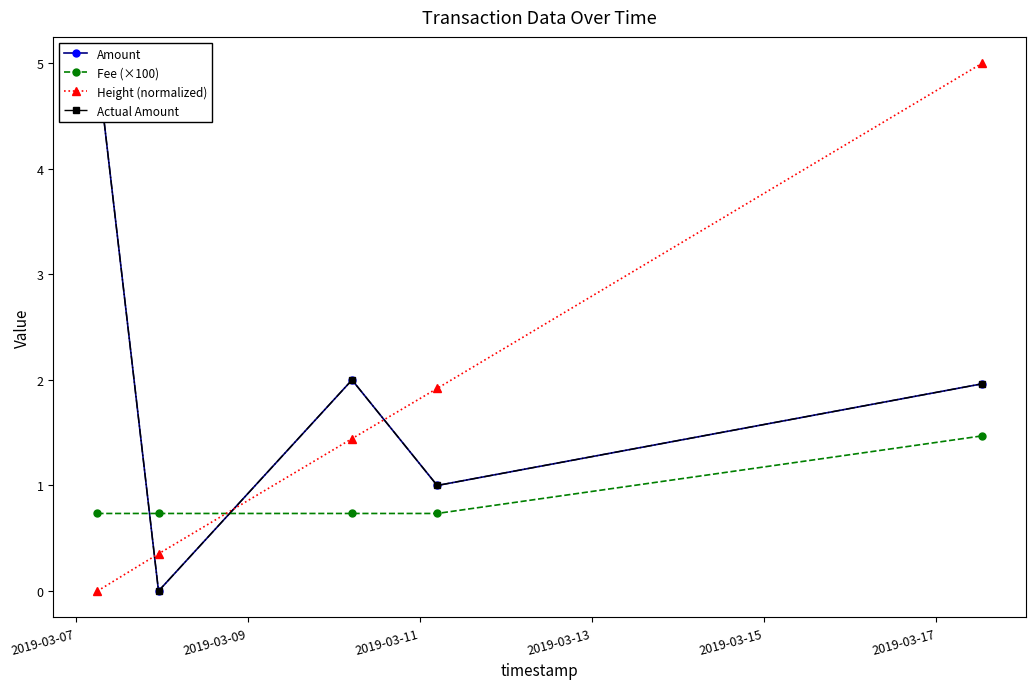

What is the difference between the maximum and minimum values in the Actual Amount series?

5.0